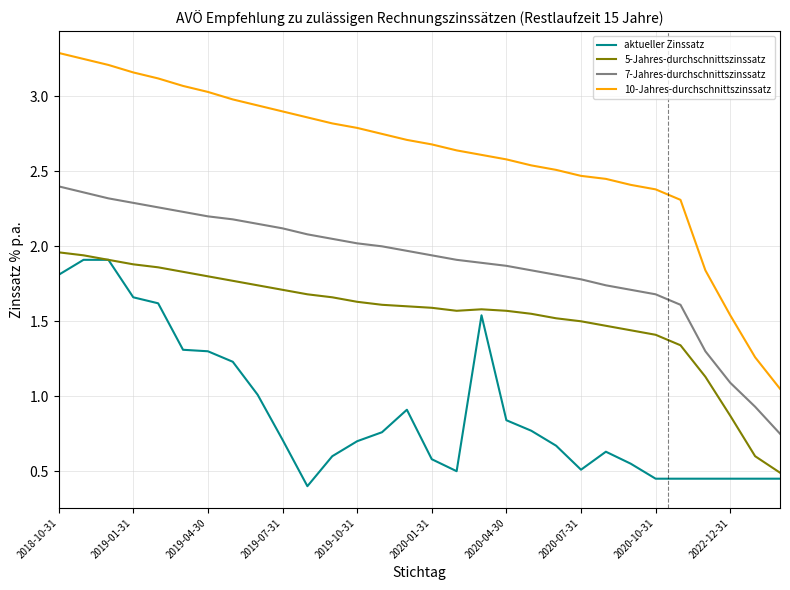

True or false: 5-Jahres-durchschnittszinssatz and 7-Jahres-durchschnittszinssatz cross at least once.

False